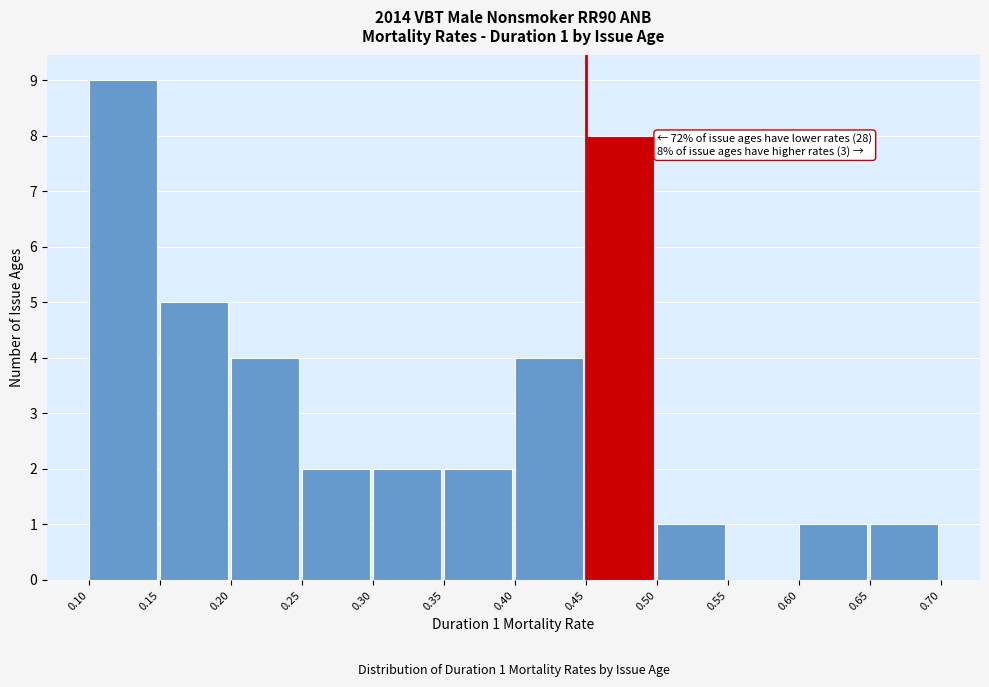

Over which range of the x-axis is the bar tallest?

0.10 to 0.15